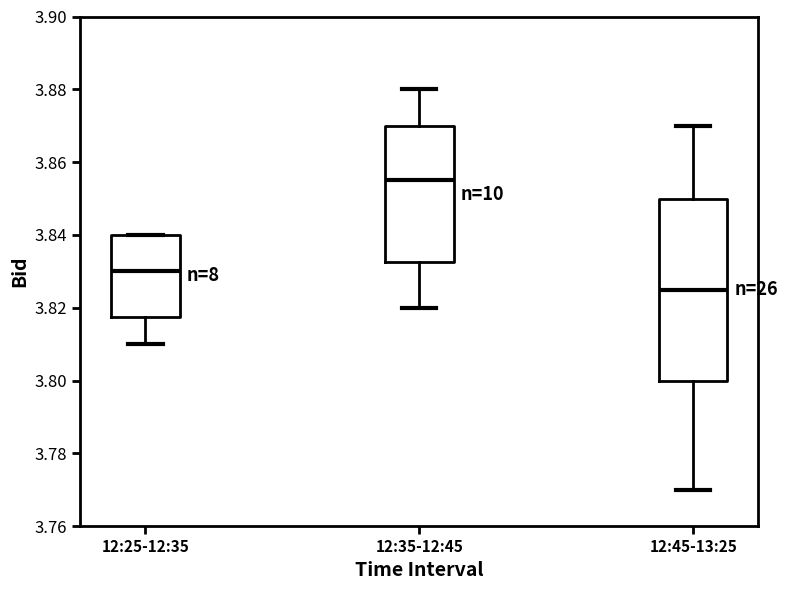

Which box is the tallest, from its lower edge to its upper edge?

12:45-13:25